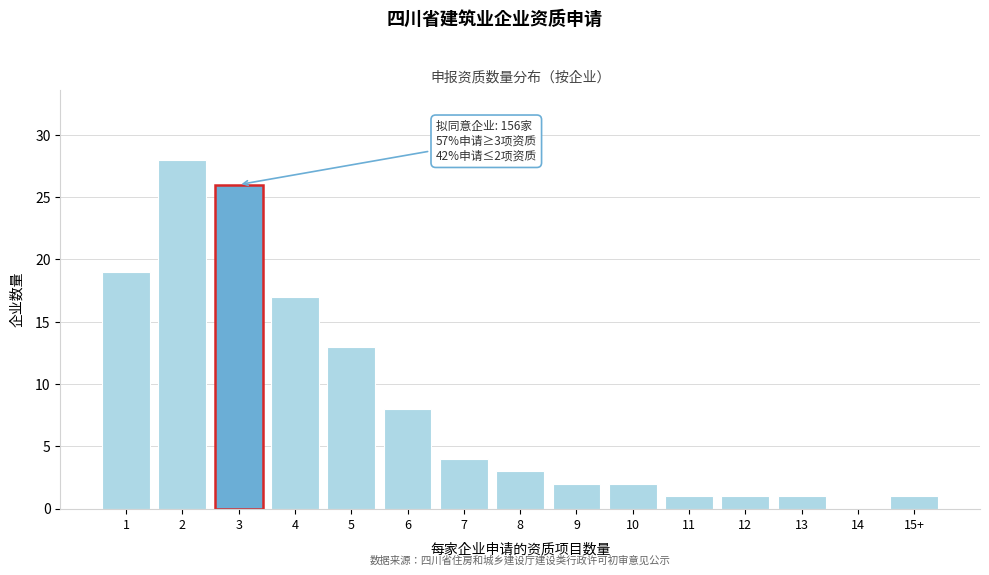

What is the greatest value displayed?

28